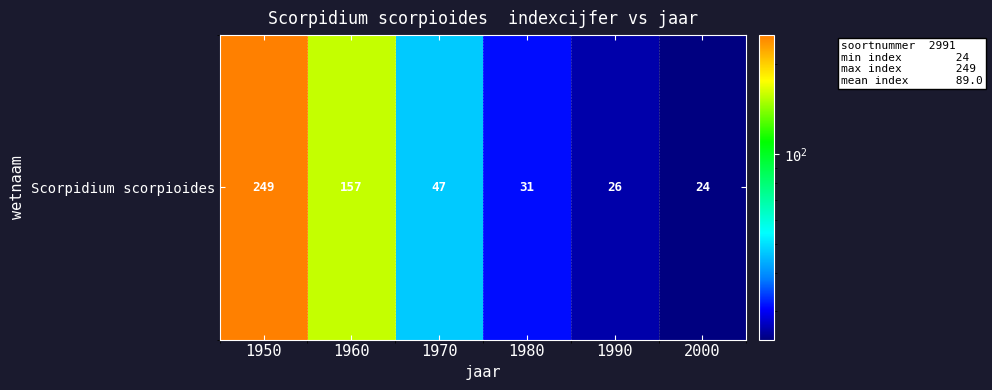

Is it true that the value at 2000 is 24?

True